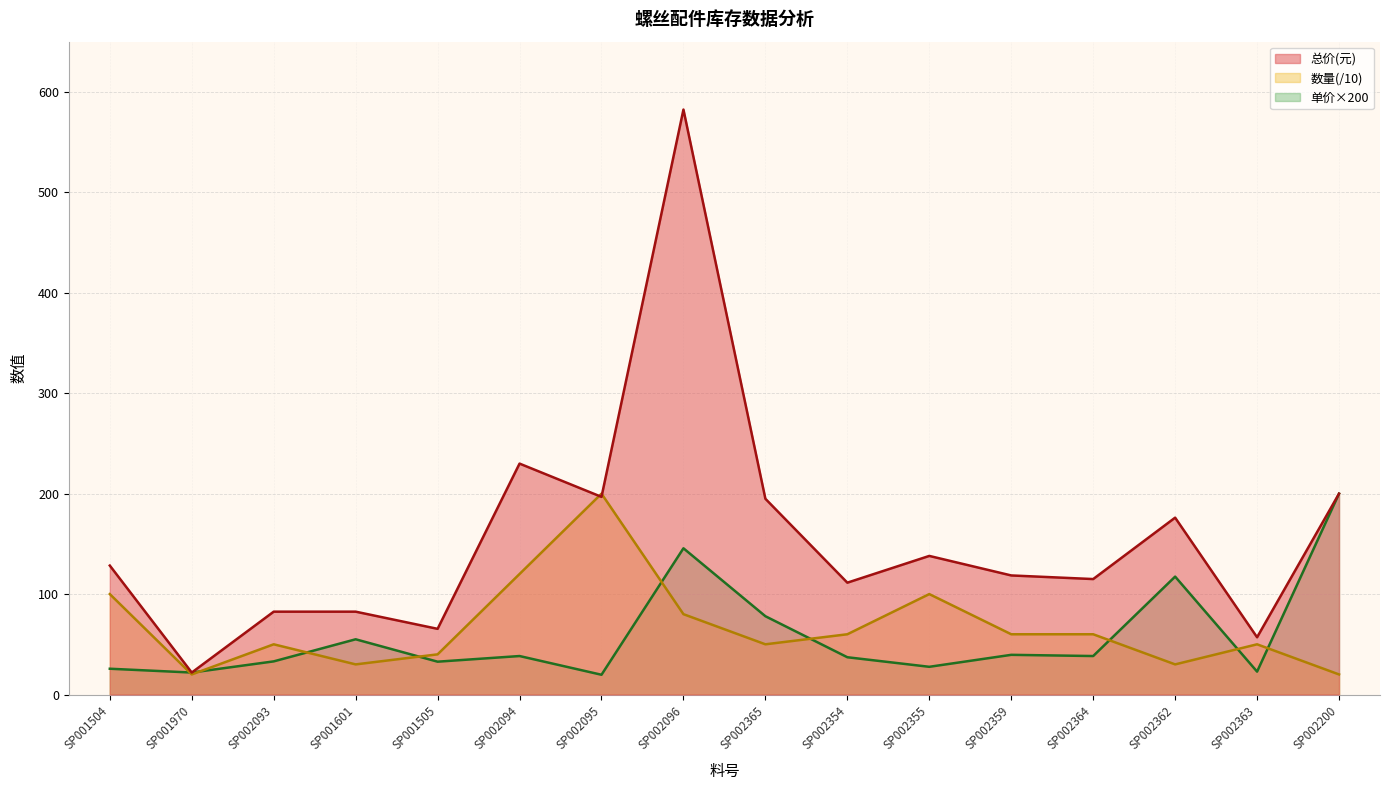

True or false: 总价(元) has a value of 159.0 at SP002354.

False